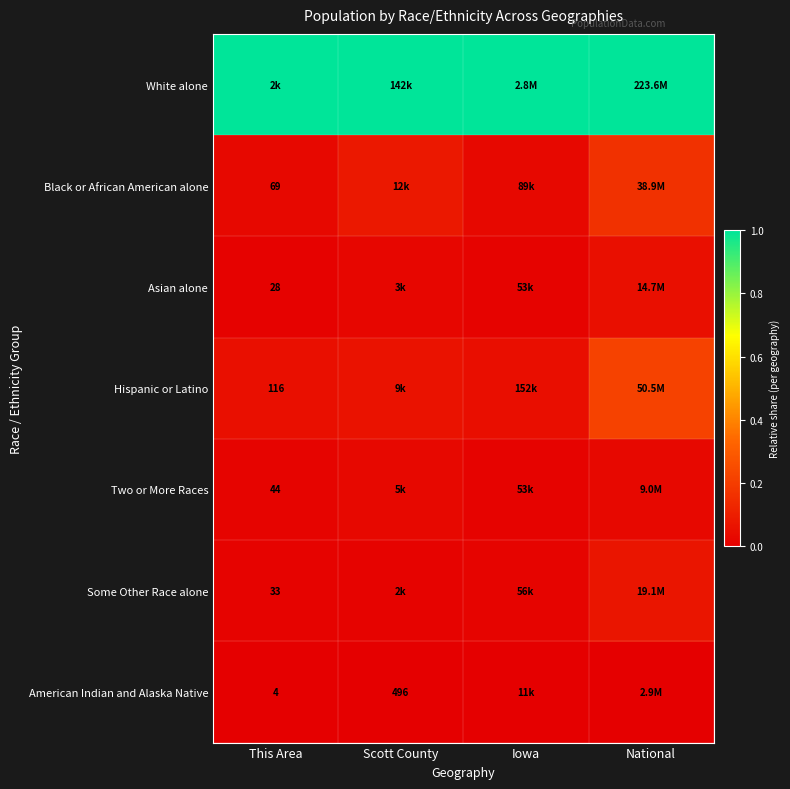

Count the number of data series in this chart.

7